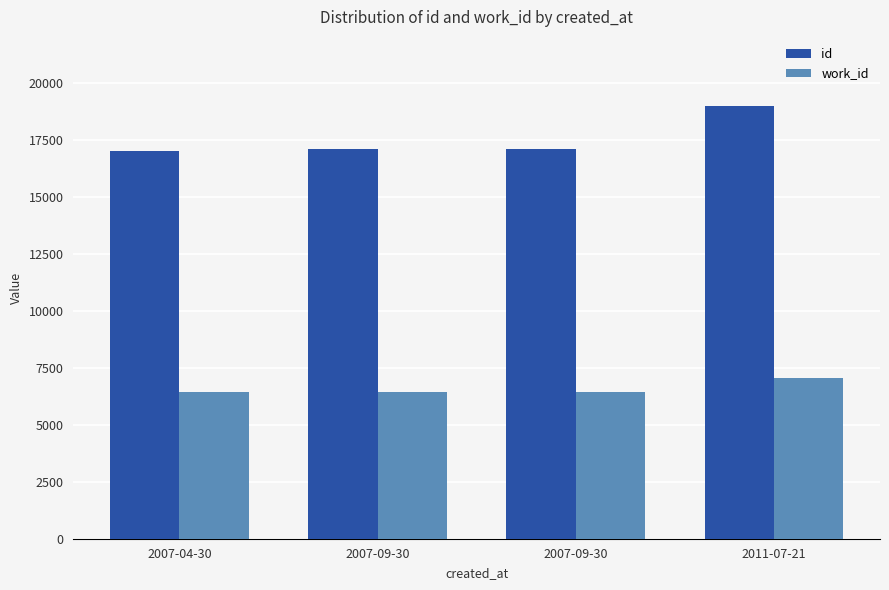

What are all the series names shown in the legend?

id, work_id